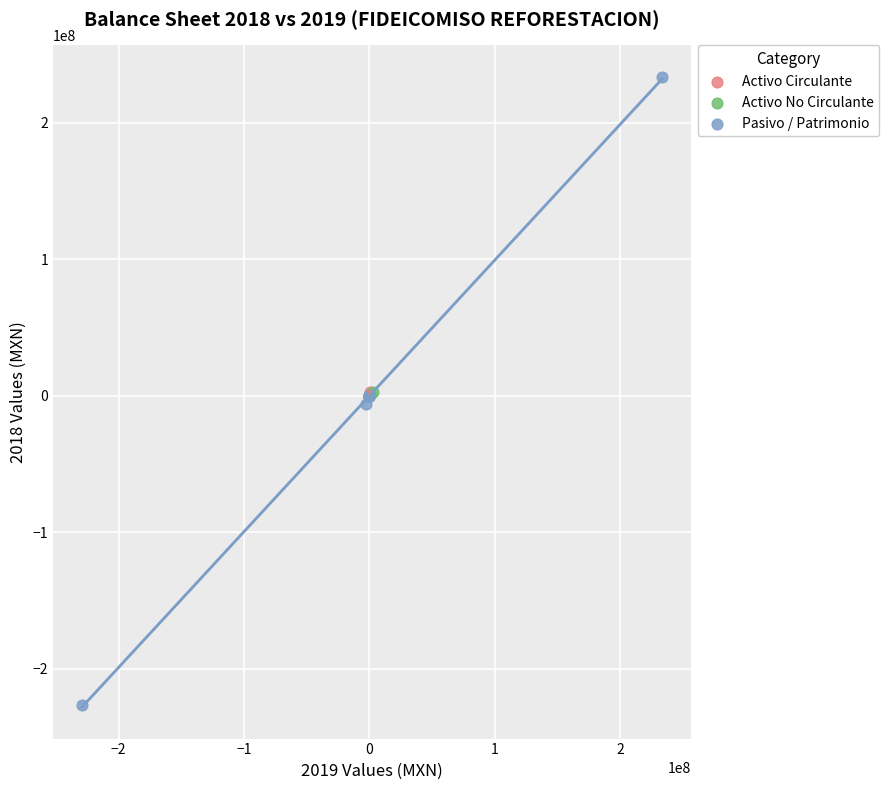

Which series contains the lowest Y value?

Pasivo / Patrimonio